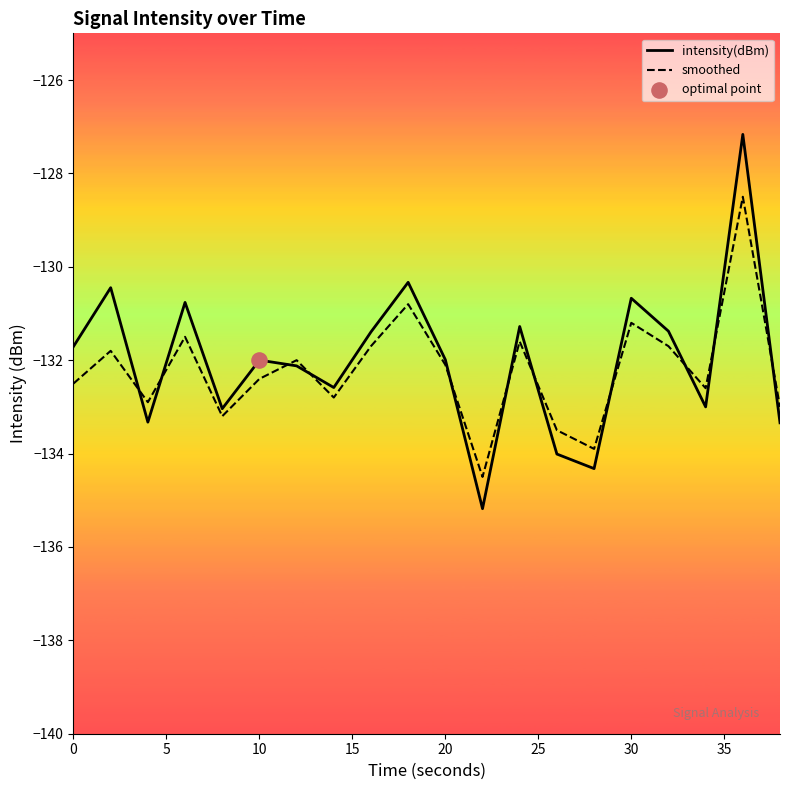

Is the value of intensity(dBm) at 18 greater than the value of smoothed at 35?

Yes